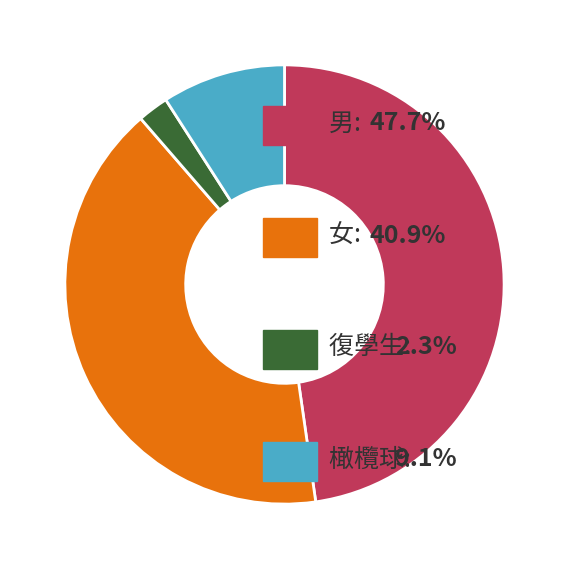

Is there any slice that represents more than half of the pie?

No